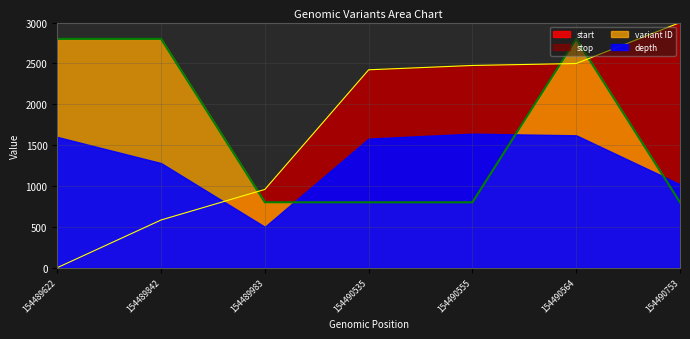

Which series has the widest spread of values?

start